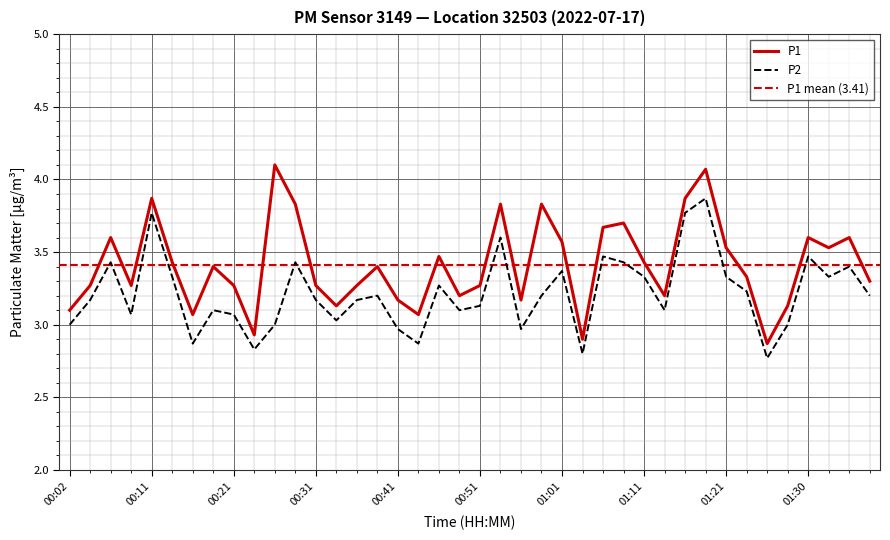

At how many categories does at least one series exceed 3?

37